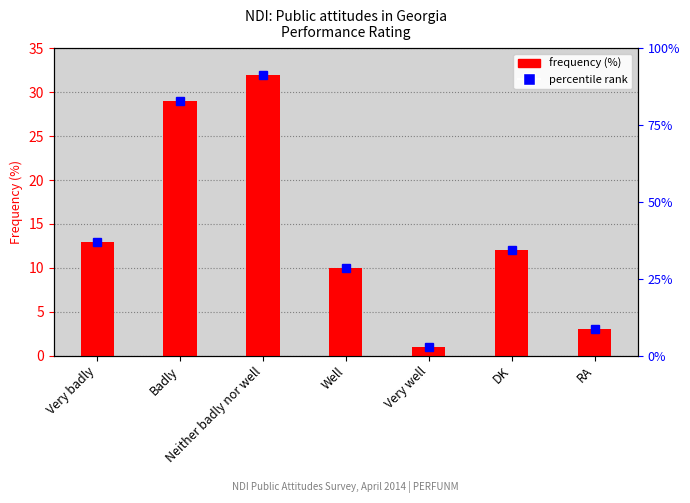

What is the label of the 2nd bar from the right?

DK